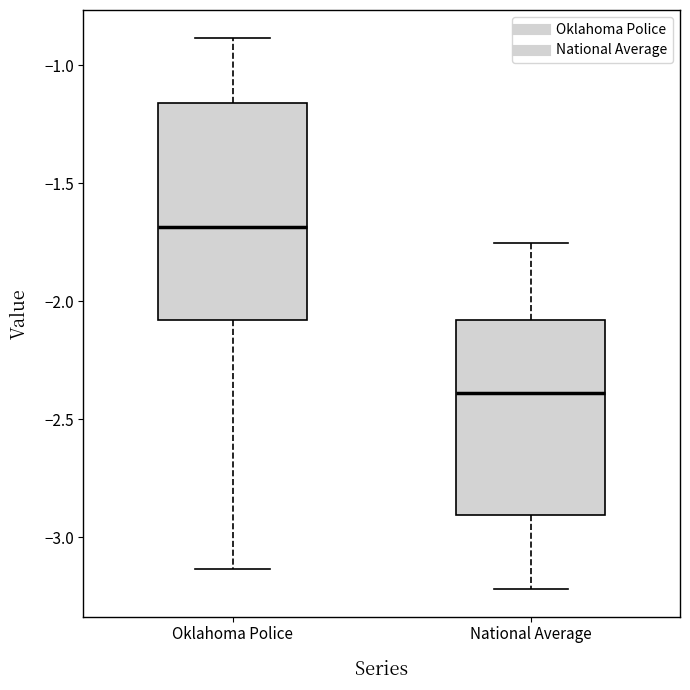

Reading left to right, transcribe this box plot: for each box, give where its median line is, the range the box spans, and where its two whiskers end, as read against the y-axis. The values are not printed on the chart, so give them approximately, as read against the axis.

Oklahoma Police: median -1.70, box -2.10 to -1.15, whiskers -3.15 to -0.90
National Average: median -2.40, box -2.90 to -2.10, whiskers -3.20 to -1.75